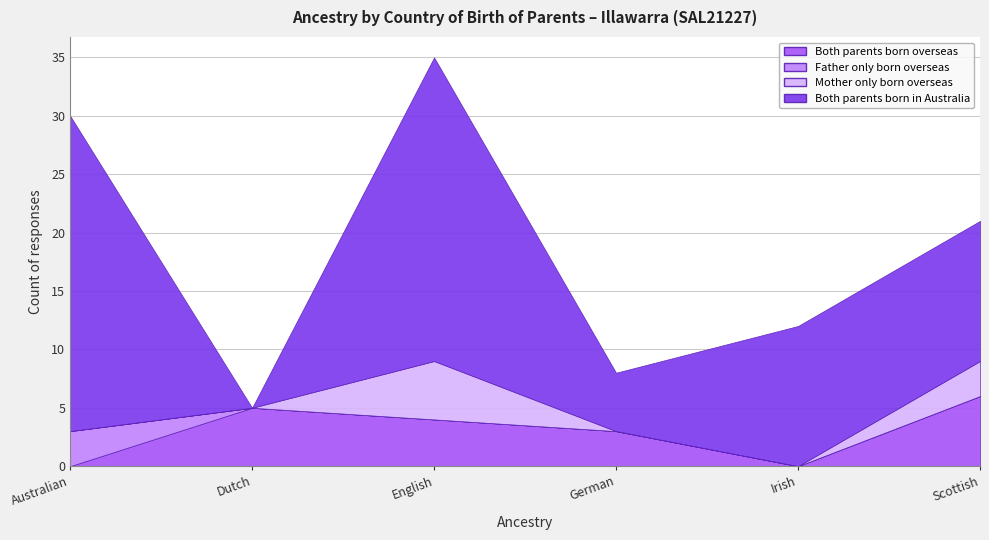

At how many categories does at least one series exceed 12?

2